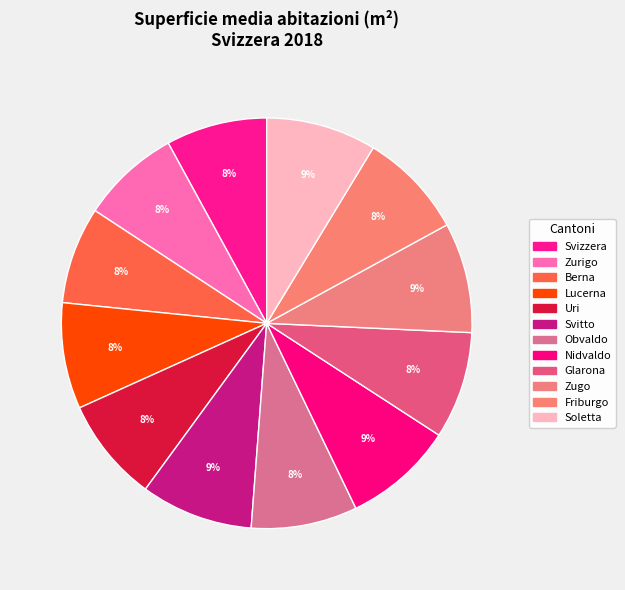

How many slices are in this pie chart?

12